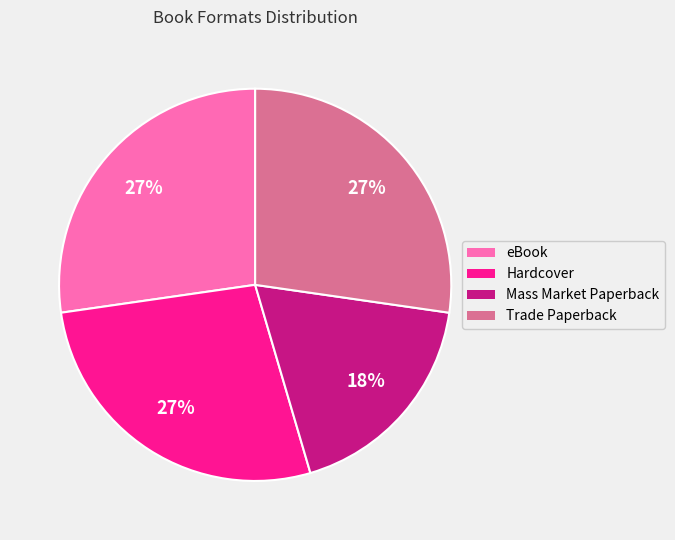

Which category has the smallest portion of the pie?

Mass Market Paperback